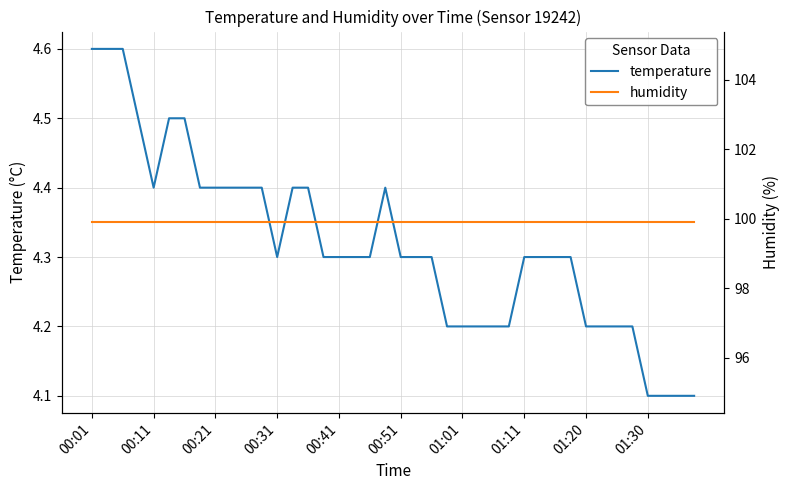

How many temperature values are between 4 and 5?

40